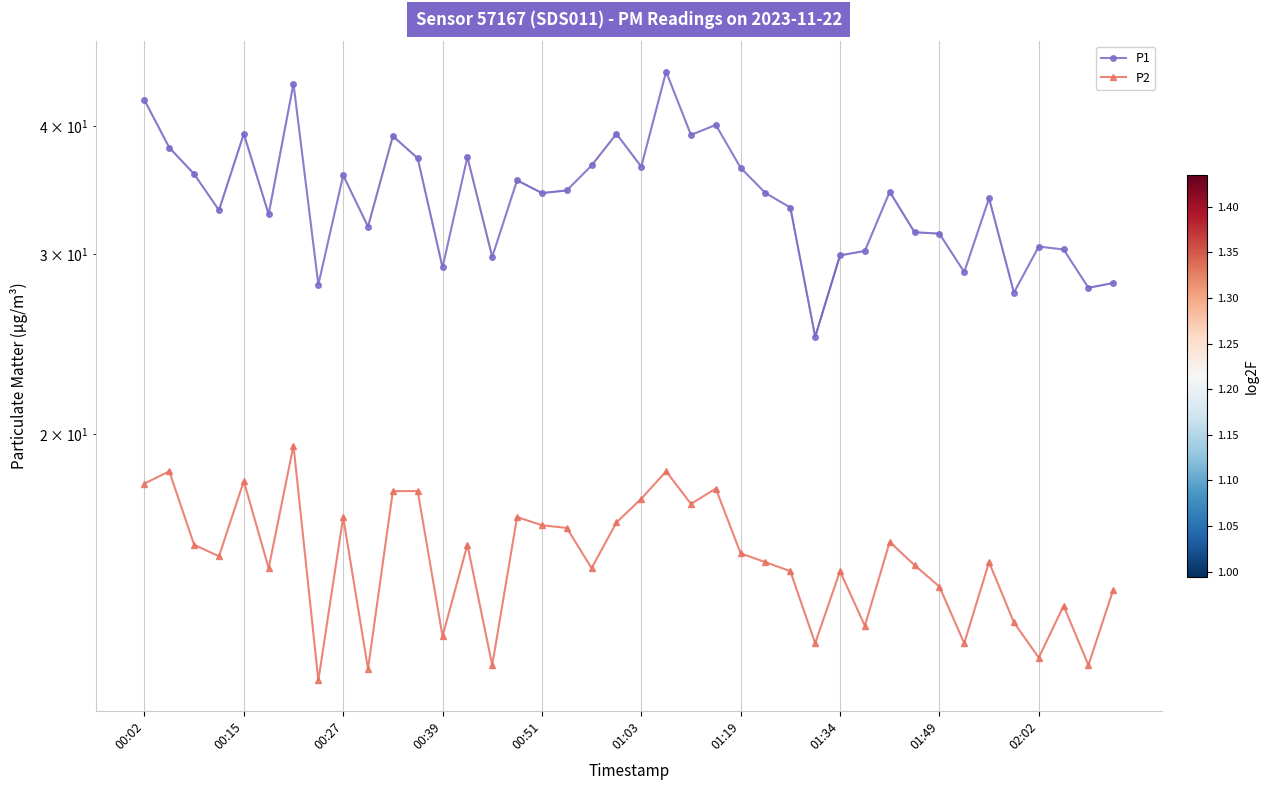

Is it true that P2 equals 9.9 at 17?

False